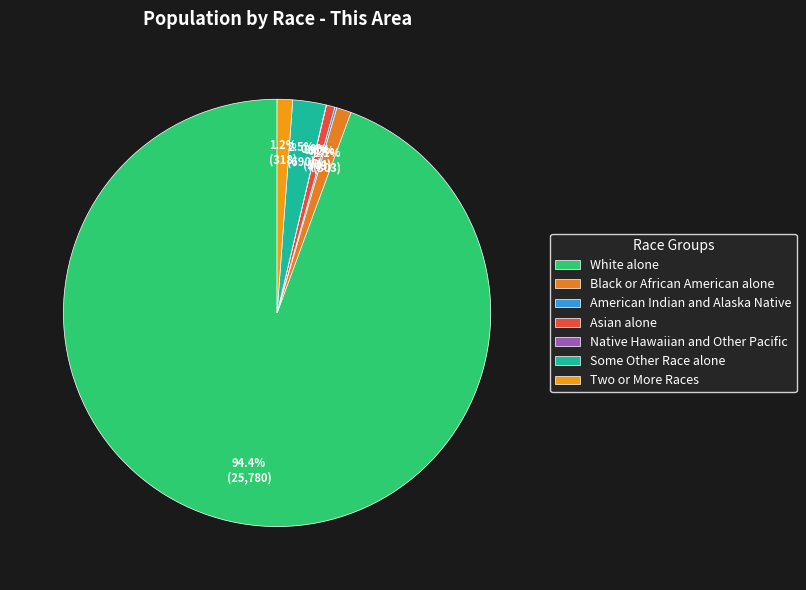

What is the total percentage of Some Other Race alone and American Indian and Alaska Native?

2.7%